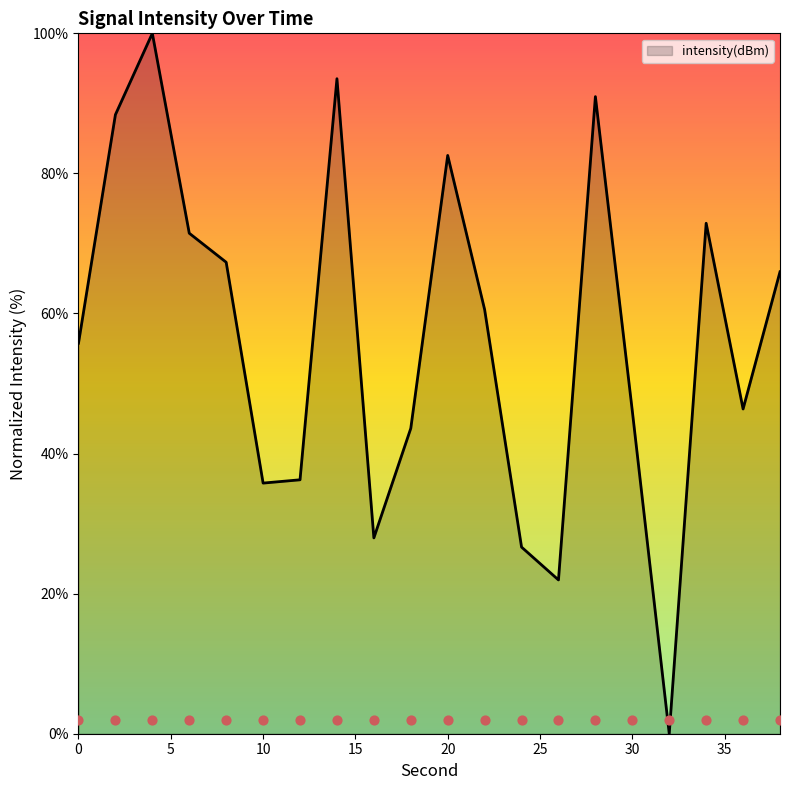

Between 18 and 2, which is larger?

2